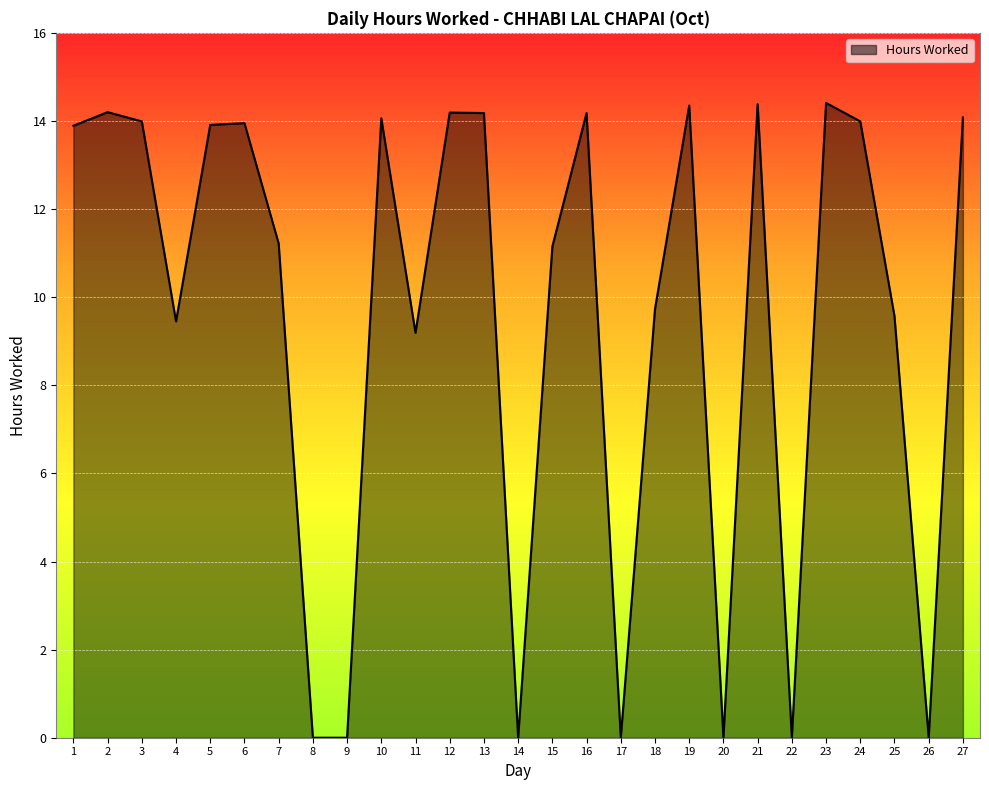

Is it true that the value at 2 is 14.2?

True